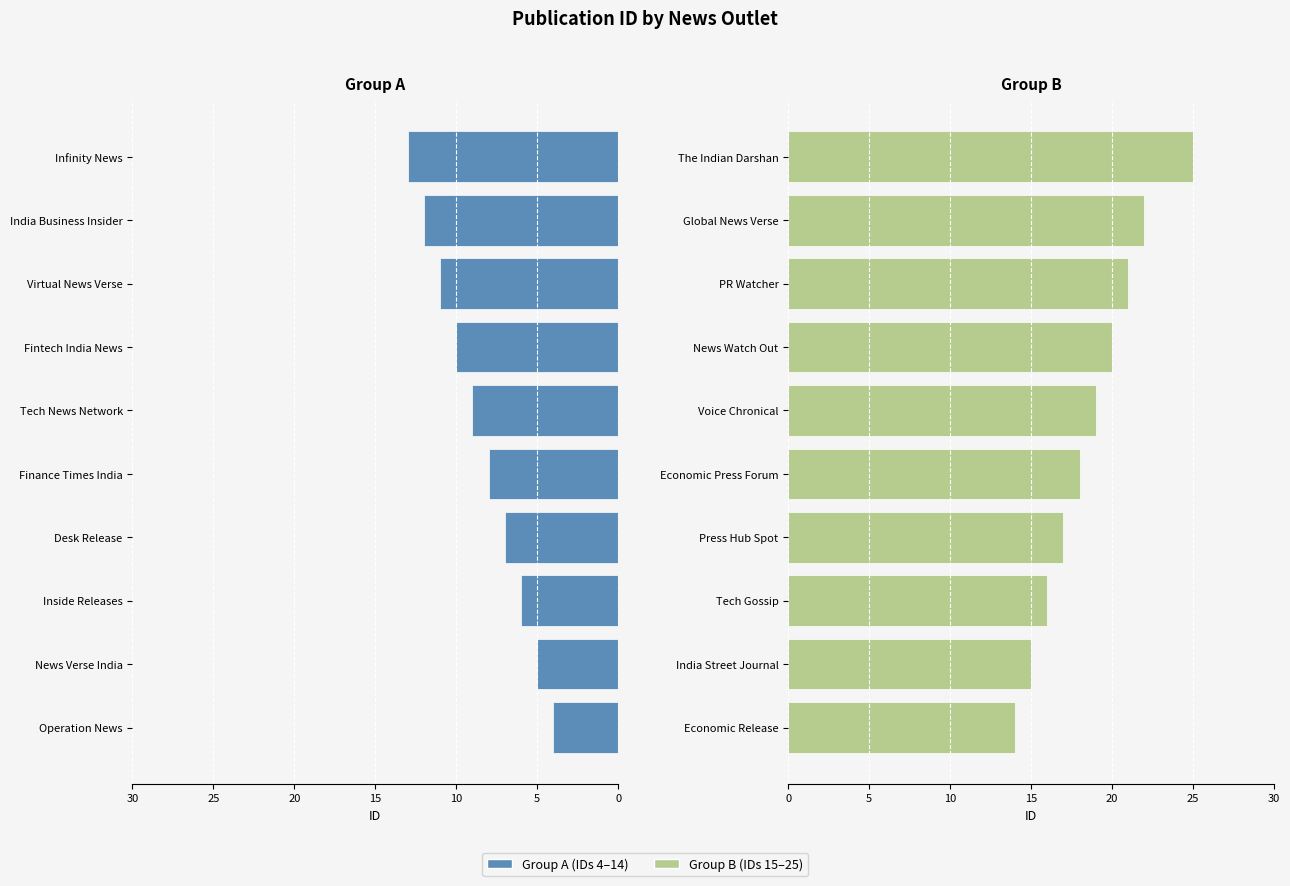

Count the Group A (IDs 4–14) values in the range 6 to 11.

6